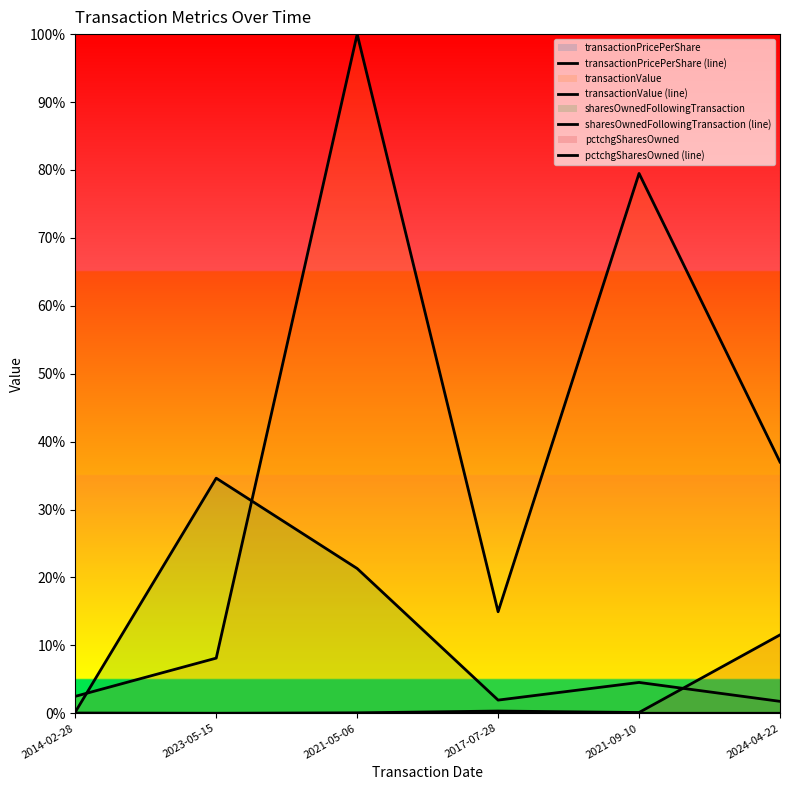

True or false: pctchgSharesOwned (line) and transactionPricePerShare (line) intersect in this chart.

False